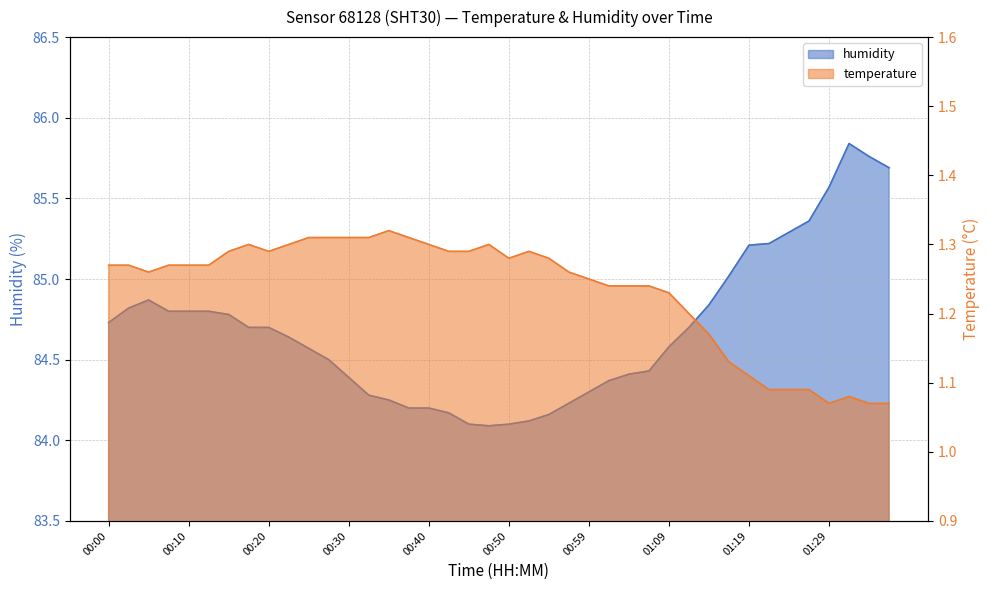

Does the chart display data point markers on the line(s)?

No